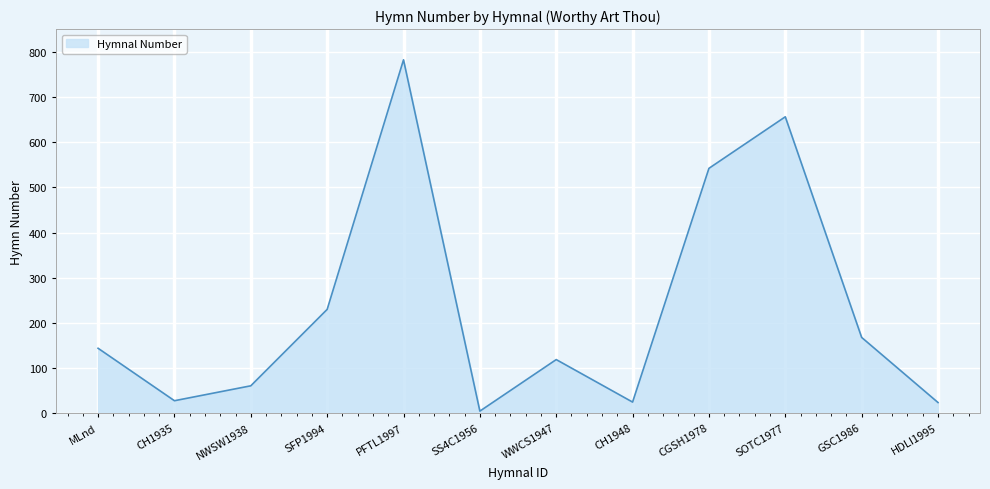

Does the chart have visible grid lines?

Yes